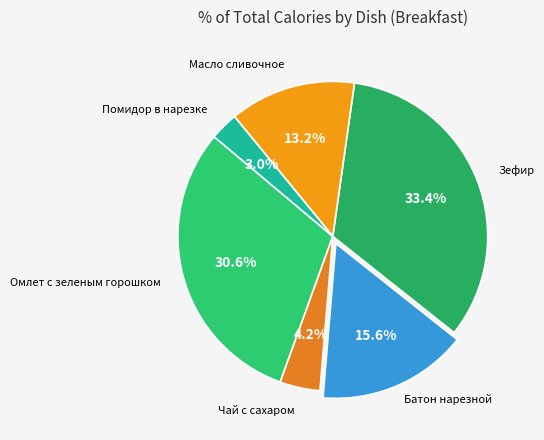

Rank the categories by value from lowest to highest.

Помидор в нарезке, Чай с сахаром, Масло сливочное, Батон нарезной, Омлет с зеленым горошком, Зефир